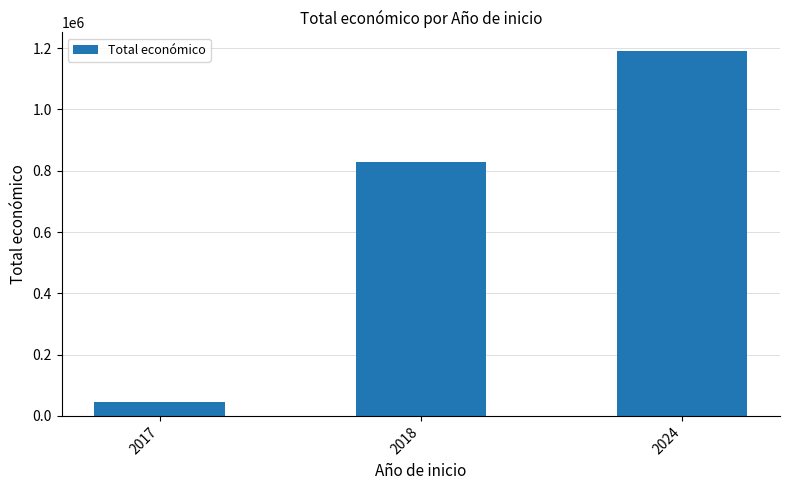

How many bars are there in total?

3